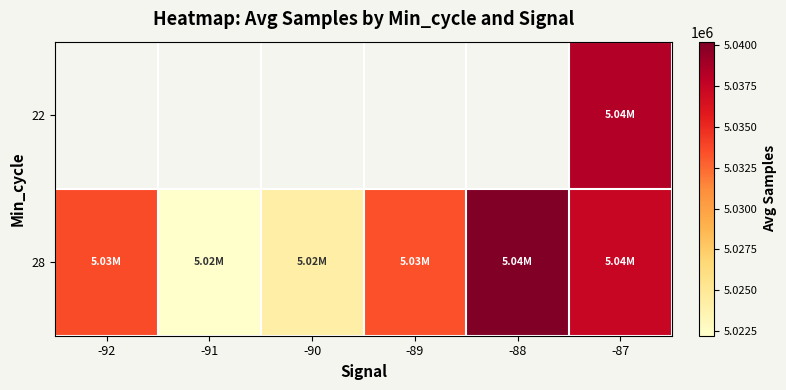

What value does the 22 series have at -87?

5038319.0